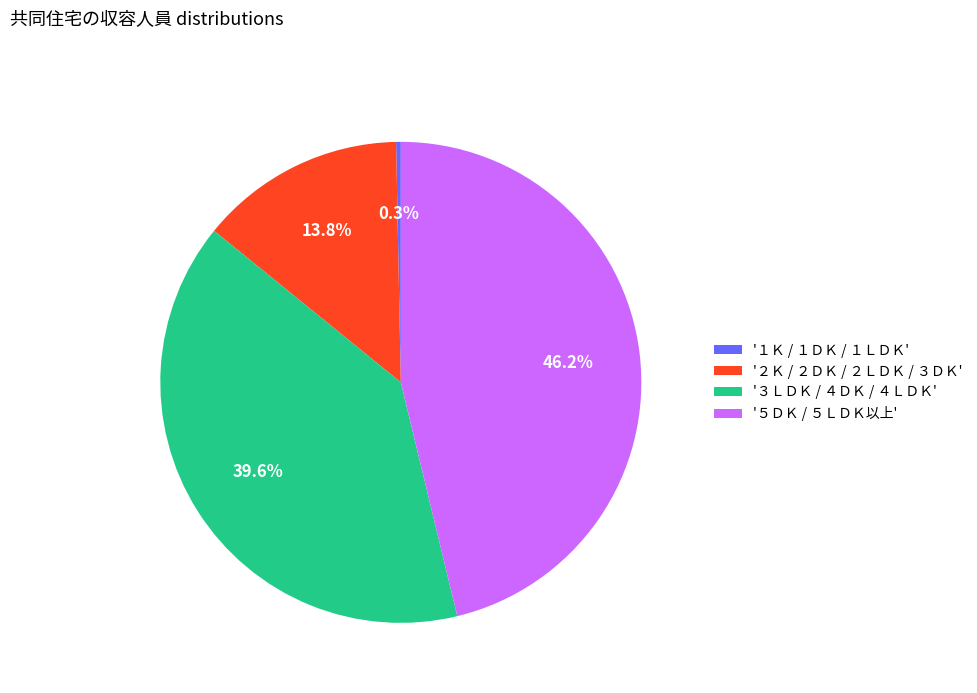

Which slice is the largest?

'５ＤＫ / ５ＬＤＫ以上'